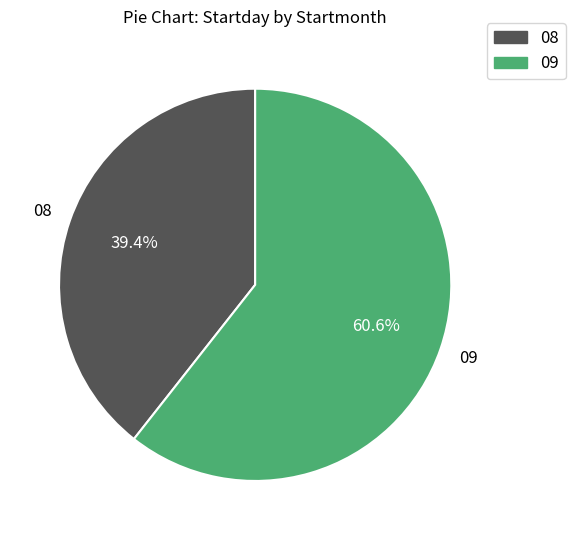

How many segments does this pie chart have?

2